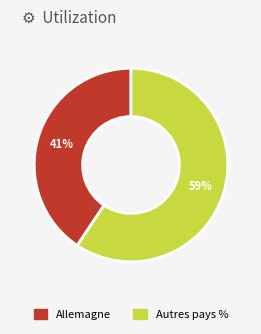

Is there a majority slice in this chart?

Yes